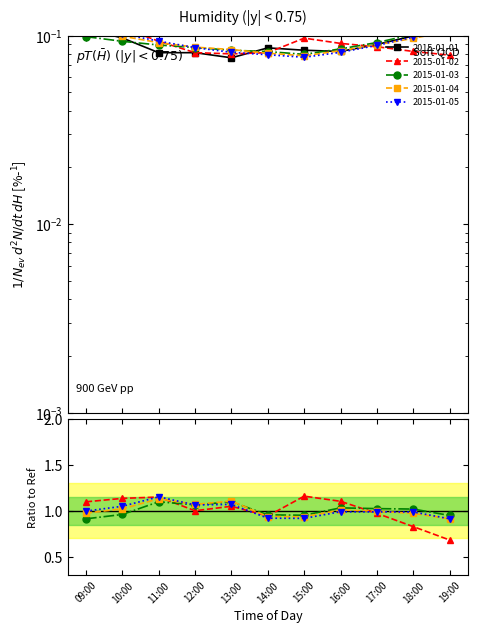

What is the value of the 2015-01-02 point at the 5th from the left?

0.1